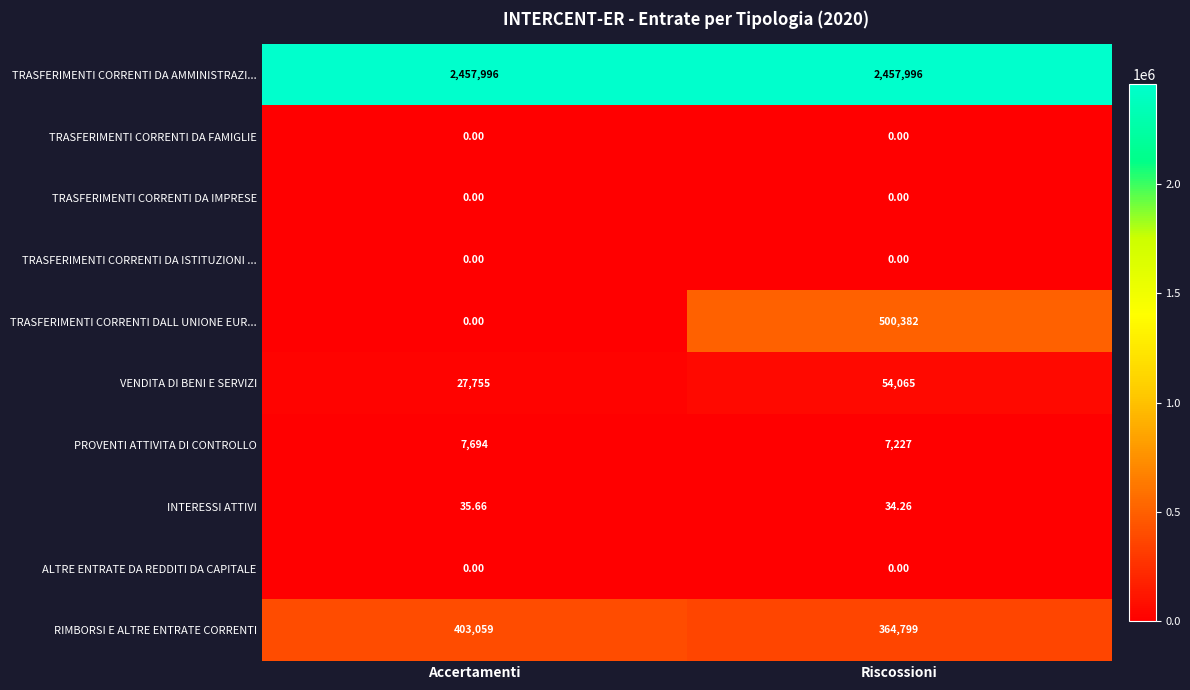

Which category has the lowest value in the RIMBORSI E ALTRE ENTRATE CORRENTI series?

Riscossioni